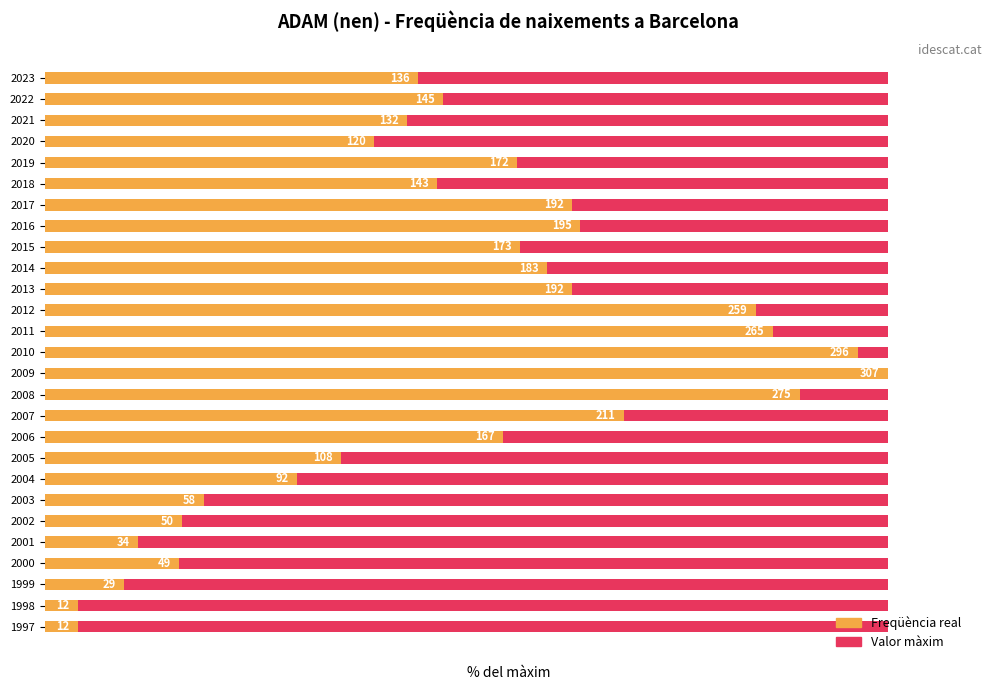

What is the difference between the maximum and second lowest values in the Actual frequency series?

96.1